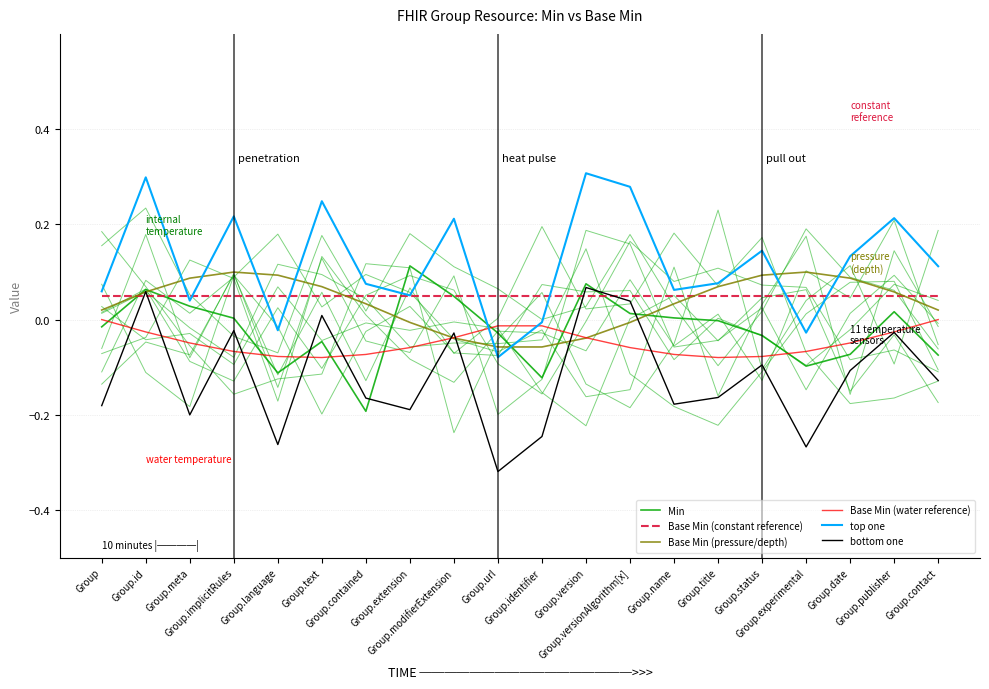

How many lines are shown in the chart?

6